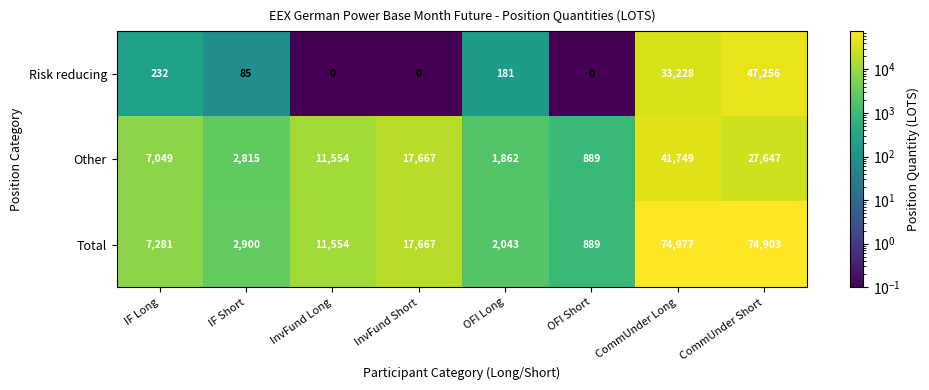

Between InvFund Short and OFI Long, which series saw the biggest shift?

Other